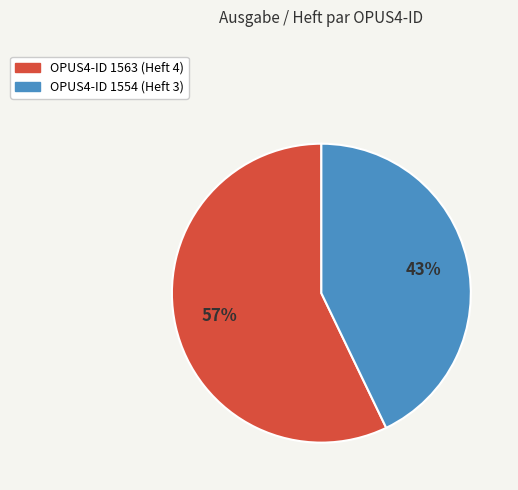

To the nearest percent, what is the average slice percentage?

50%